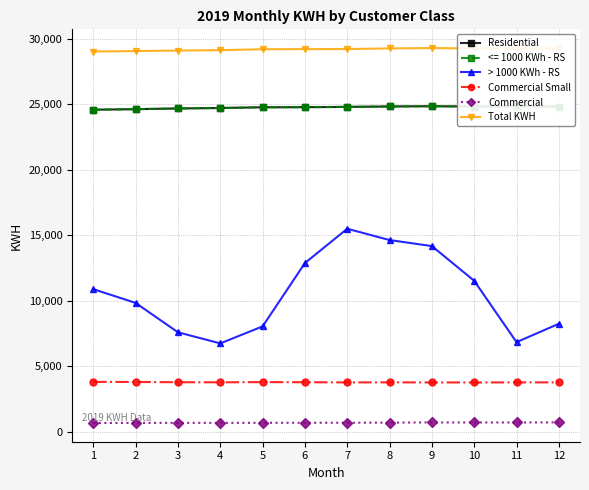

What is the difference between the maximum and minimum values in the Commercial series?

45